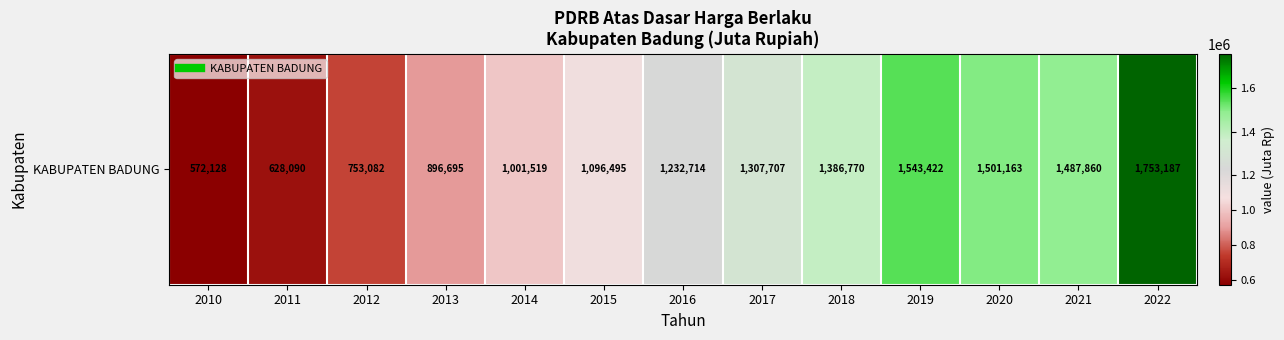

Reading left to right, what are all the values shown in this chart?

572127.9	628090.2	753082.4	896695.4	1001518.7	1096495.1	1232714.4	1307706.6	1386770.1	1543421.5	1501162.6	1487860.2	1753186.9